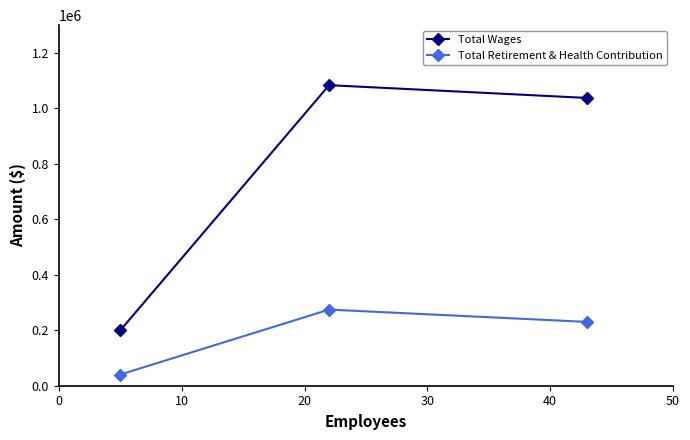

What is the difference between the second highest and minimum values in the Total Wages series?

837922.0